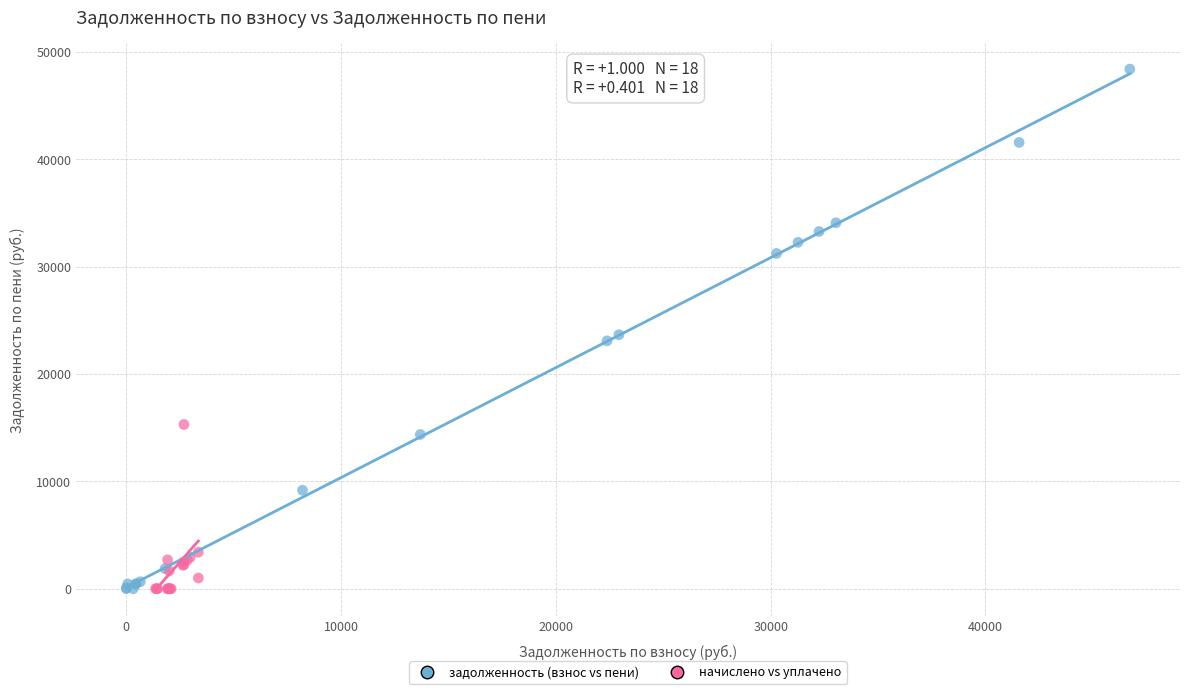

Which series has the widest spread of Y values?

задолженность (взнос vs пени)